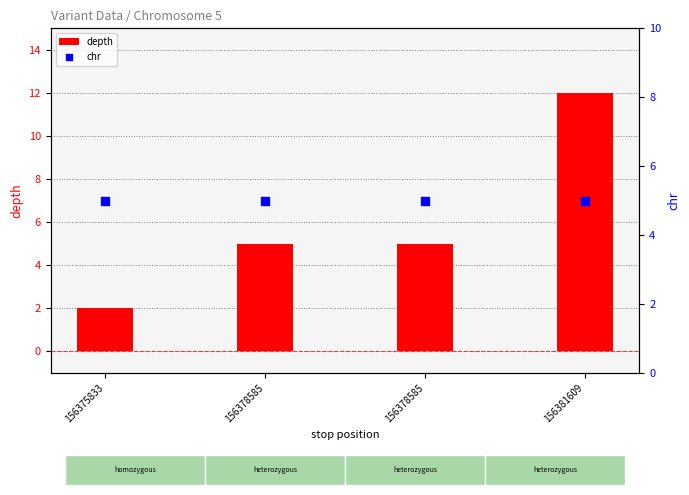

At how many categories does at least one series exceed 3?

4